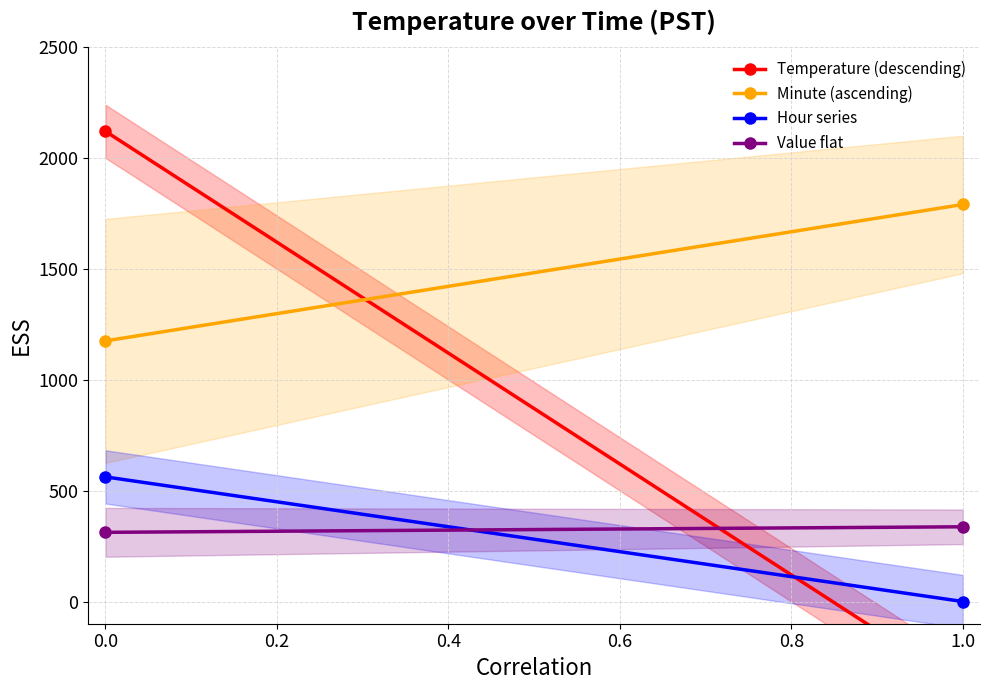

The value of Hour series at 1.0 is 0.0. True or false?

True